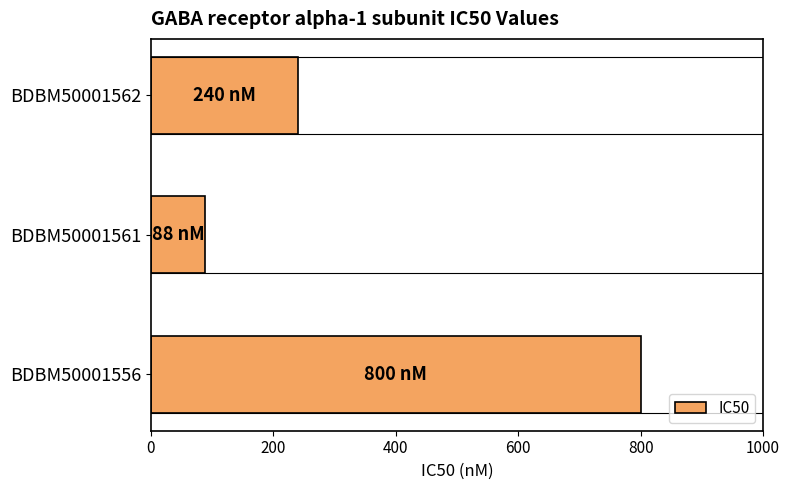

Between BDBM50001562 and BDBM50001561, which is larger?

BDBM50001562